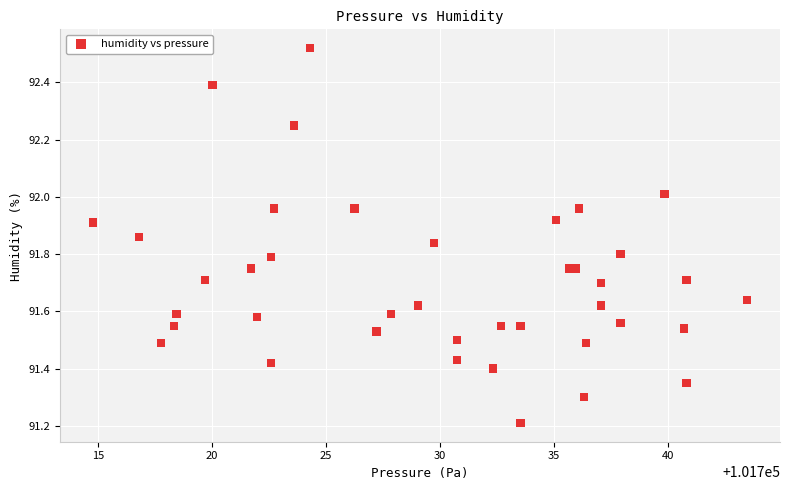

What Y value in the scatter plot is closest to 91?

91.2